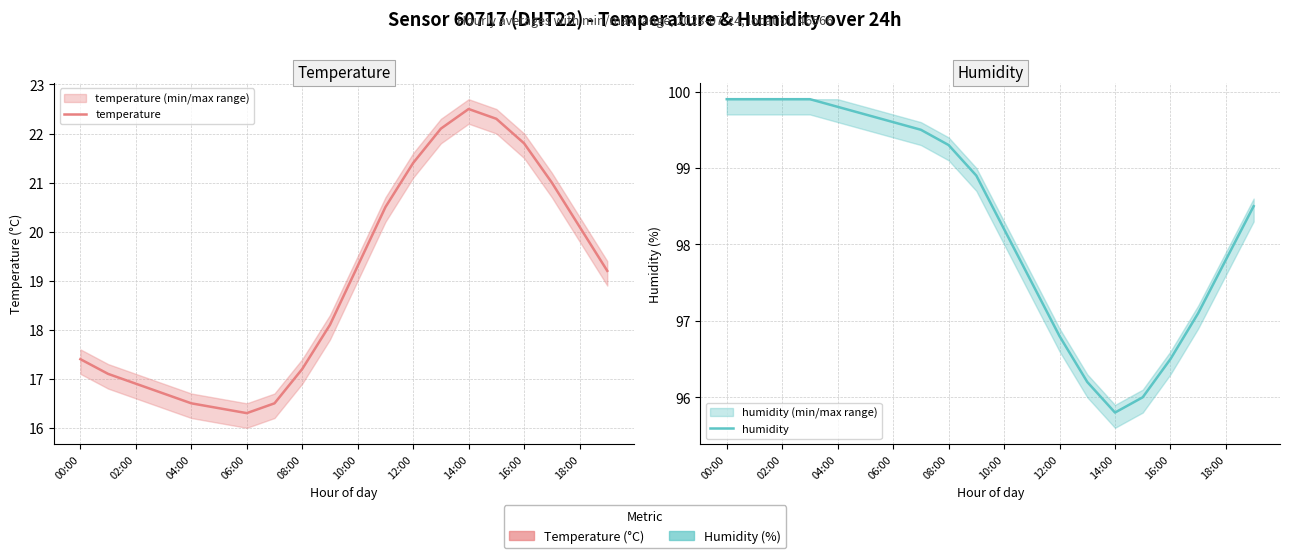

Is the value of temperature at 16:00 greater than the value of humidity at 02:00?

No